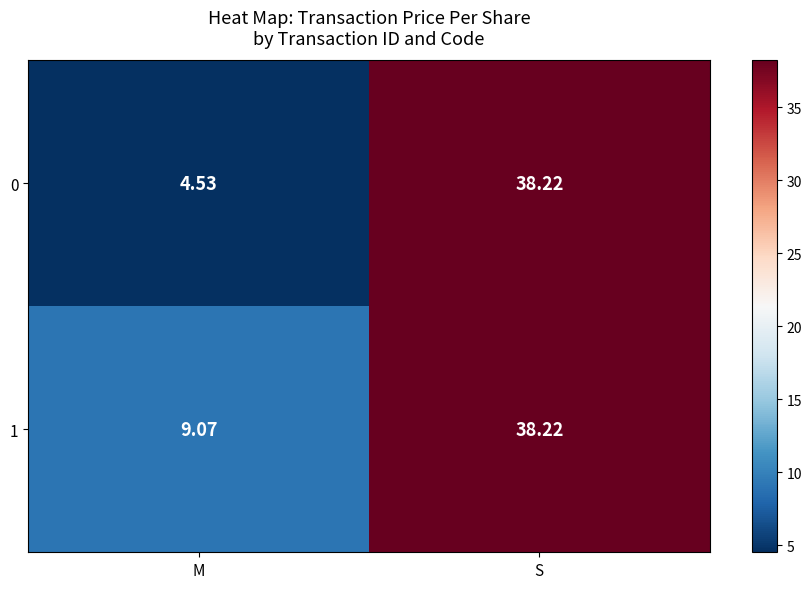

Which series changed the most between M and S?

0